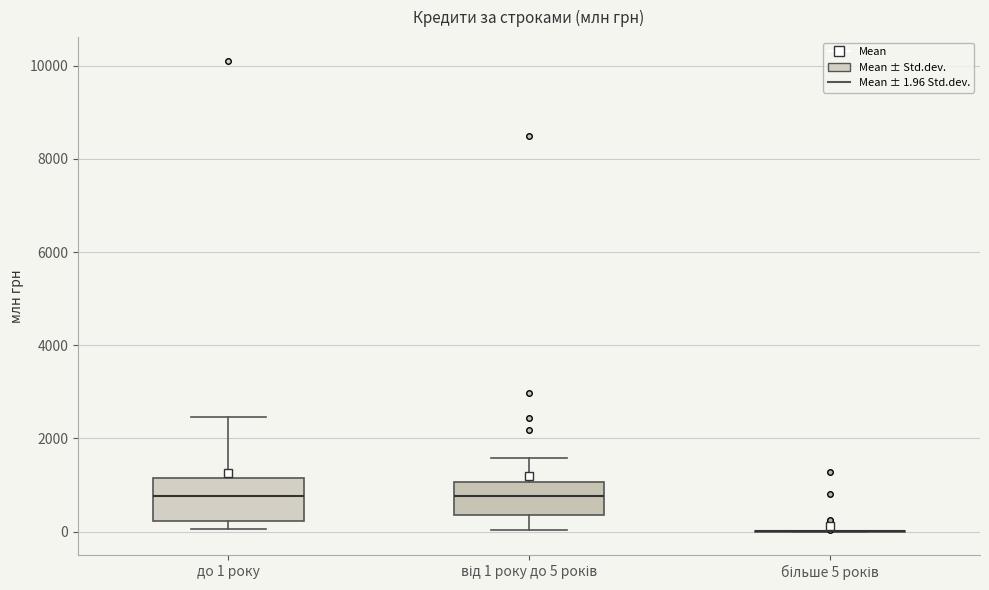

Which box is the tallest, from its lower edge to its upper edge?

до 1 року